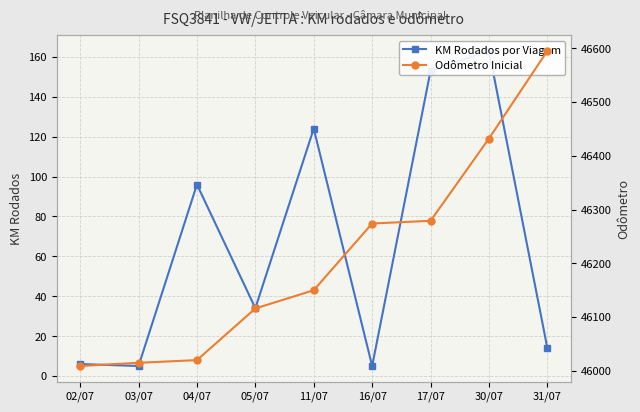

What is the difference between the maximum and minimum values in the Odômetro Inicial series?

586